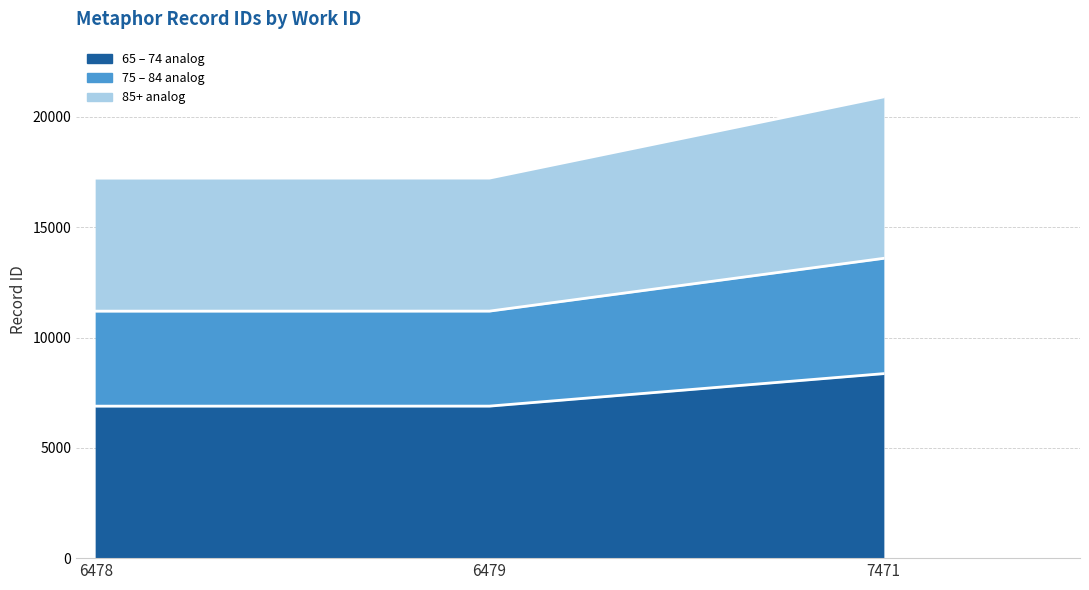

True or false: 65 – 74 analog has a value of 6890.0 at 6478.

True